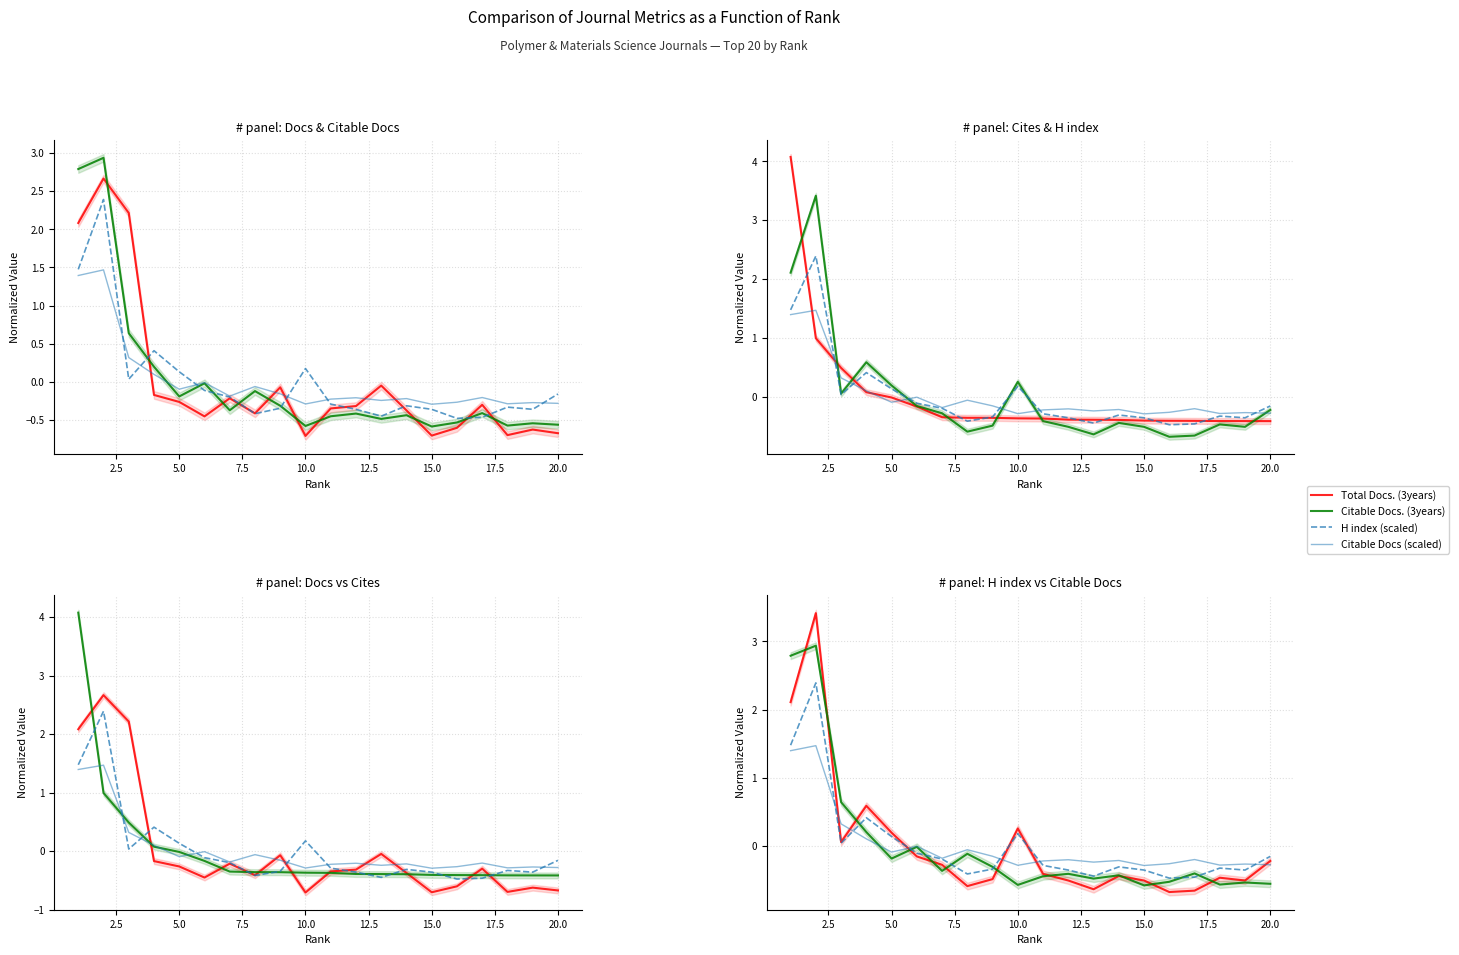

What is the minimum value shown in the chart?

-0.7